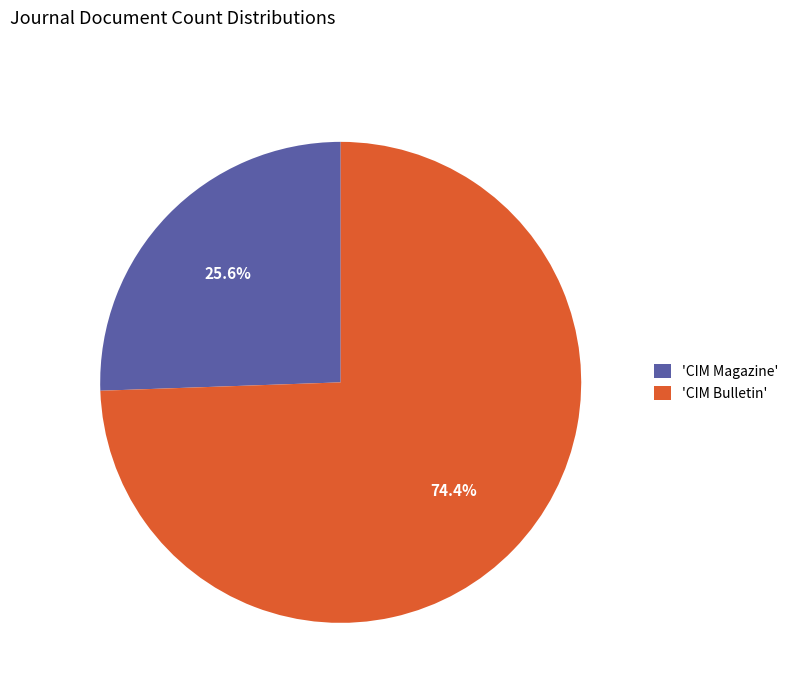

Do 'CIM Magazine' and 'CIM Bulletin' together represent more than half of the pie?

Yes